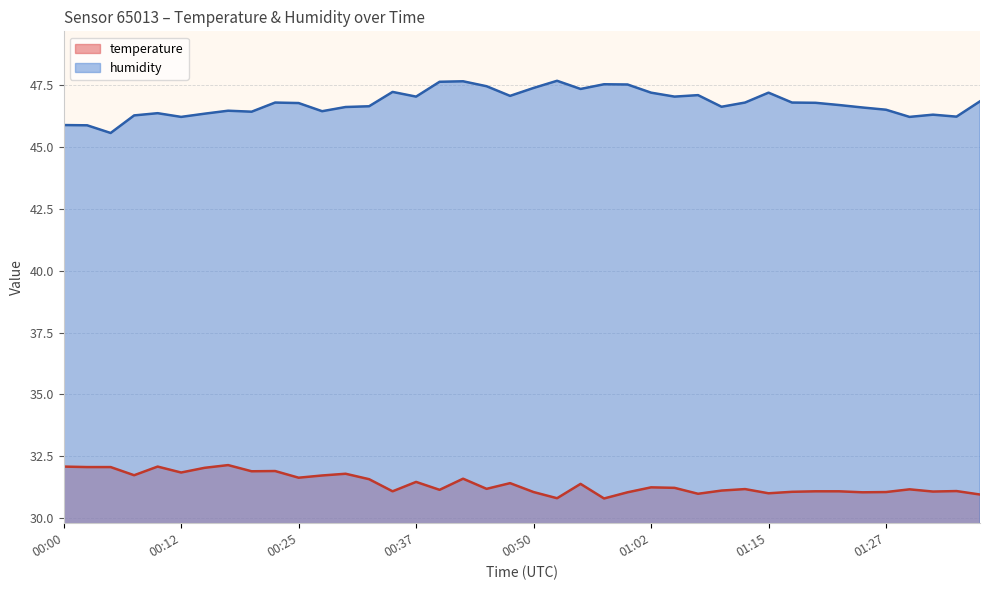

What are all the series names shown in the legend?

temperature, humidity